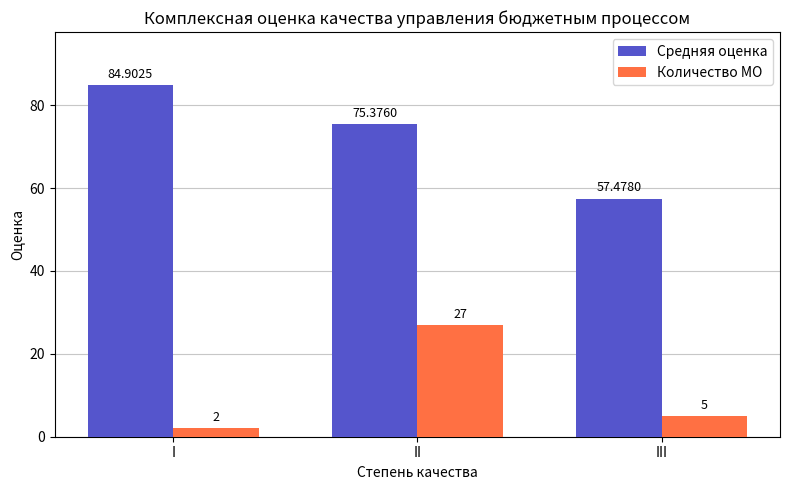

What are all the series names shown in the legend?

Средняя оценка, Количество МО